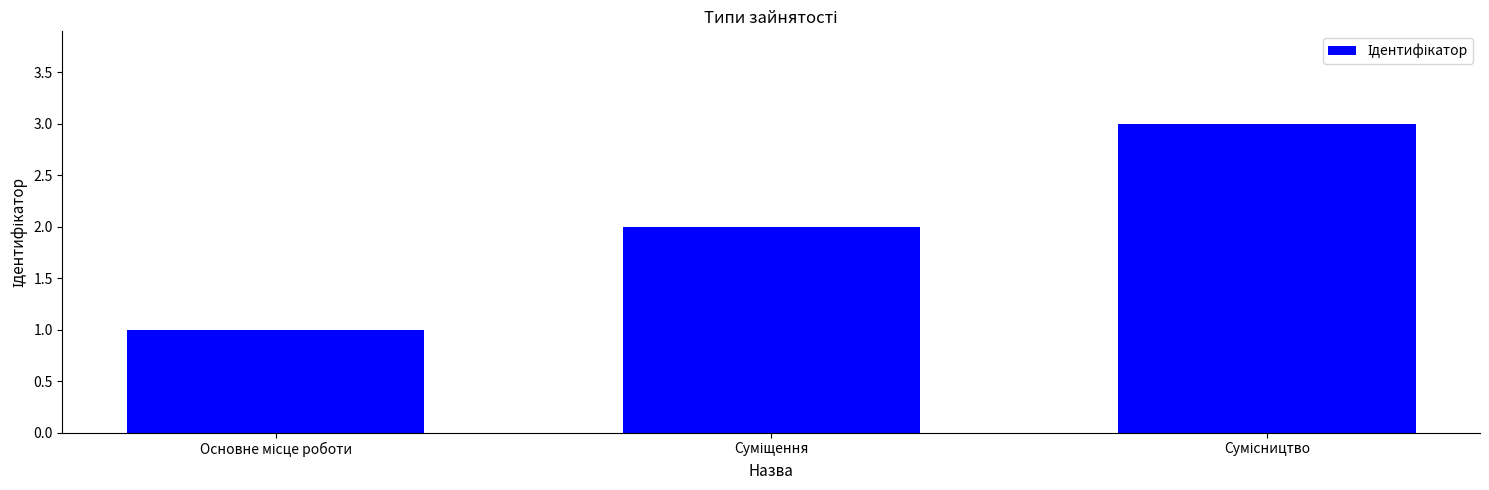

What is the maximum value shown in the chart?

3